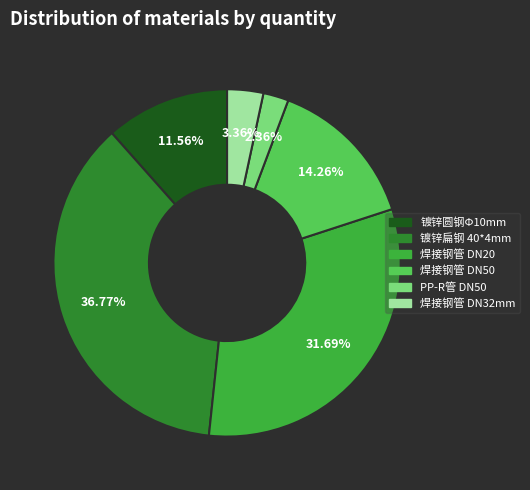

To the nearest percent, what is the difference between the largest and smallest slice percentages?

34%